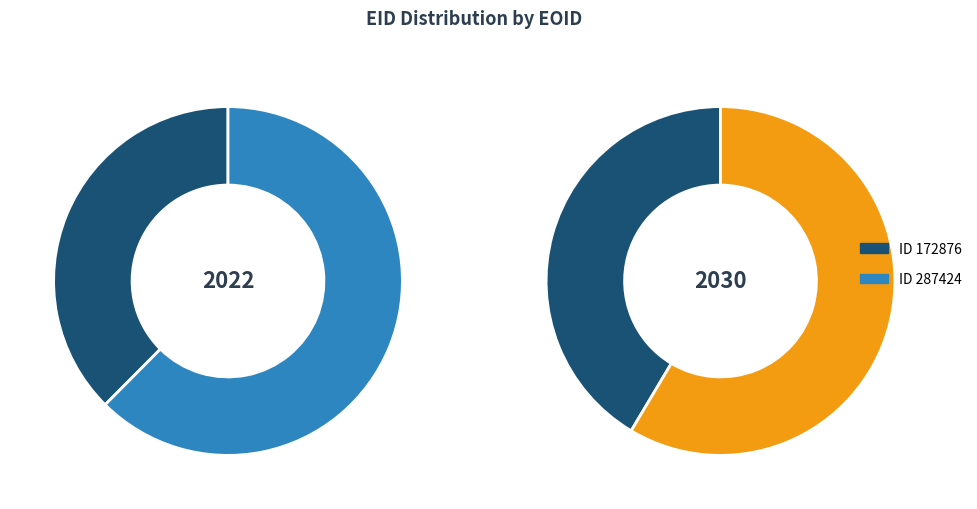

Which slice represents more than half of the pie?

287424